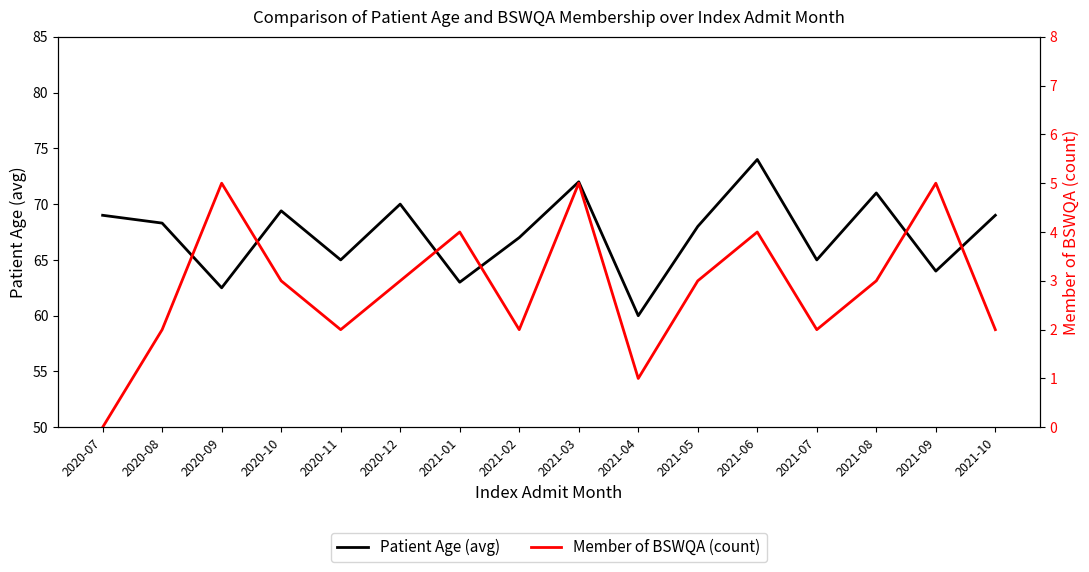

Which has a higher value, 2021-08 or 2021-04?

2021-08